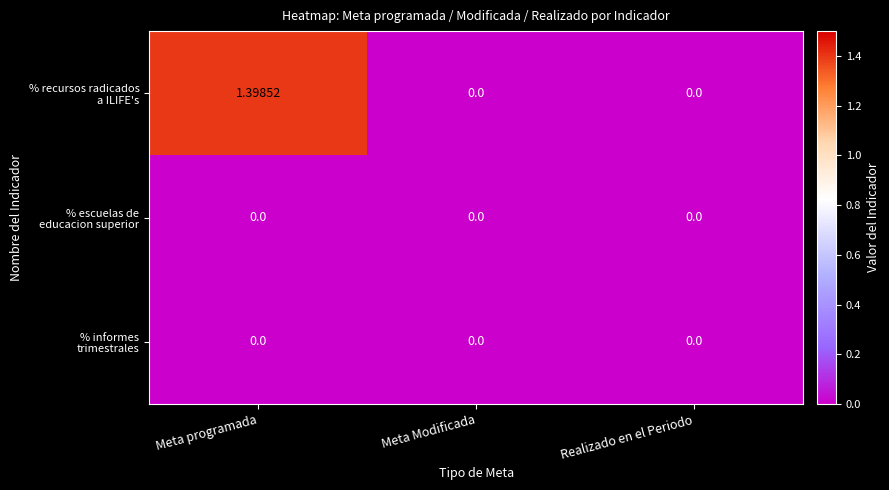

At which category is the sum across all series the highest?

Meta programada